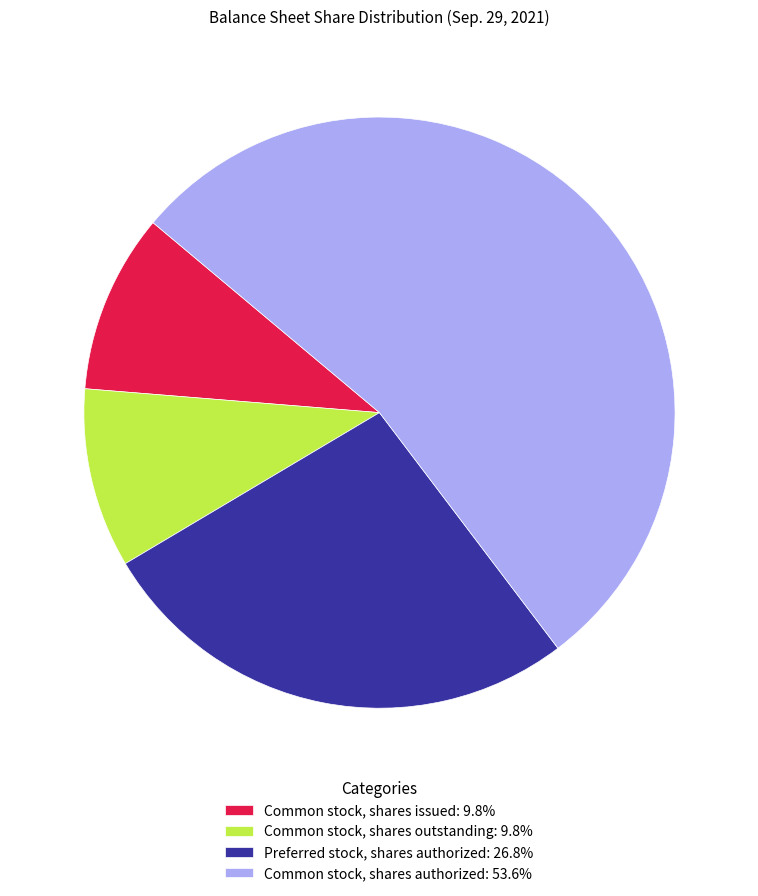

What is the ratio of the value at Preferred stock, shares authorized: 26.8% to the value at Common stock, shares authorized: 53.6%?

0.5